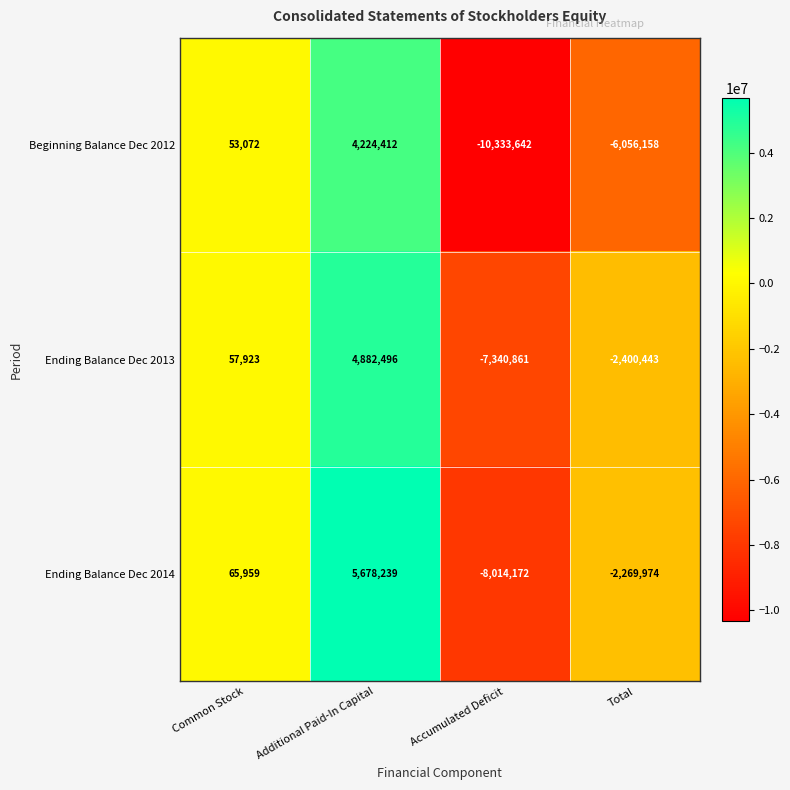

What is the smallest value displayed?

-10333642